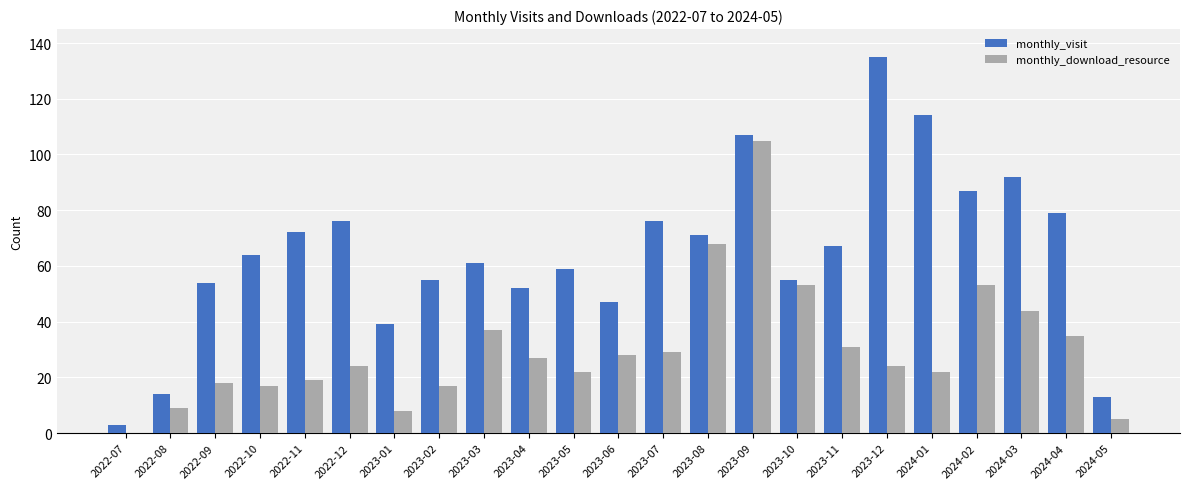

The monthly_download_resource series shows 10 at 2022-12. True or false?

False